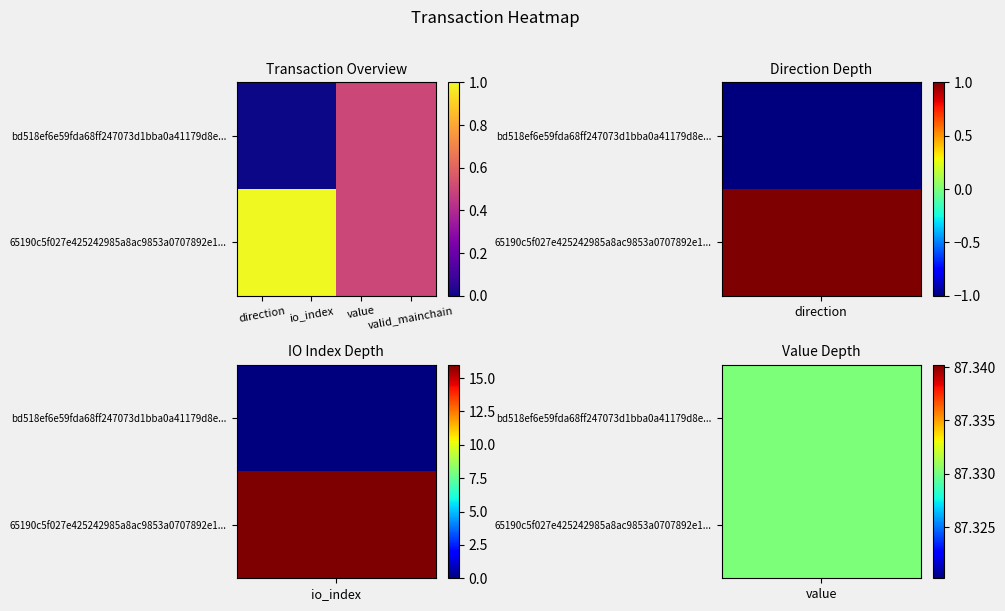

Reading left to right, extract all data points from this chart.

bd518ef6e59fda68ff247073d1bba0a41179d8e...: direction=0.0	io_index=0.0	value=0.5	valid_mainchain=0.5
65190c5f027e425242985a8ac9853a0707892e1...: direction=1.0	io_index=1.0	value=0.5	valid_mainchain=0.5